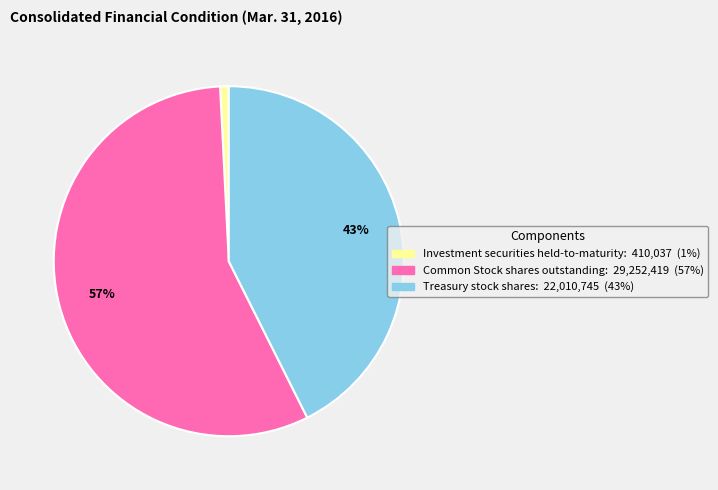

Is it true that Treasury stock shares is 32% of the pie?

False